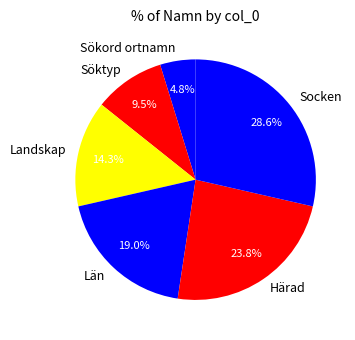

Which category has the biggest portion of the pie?

Socken